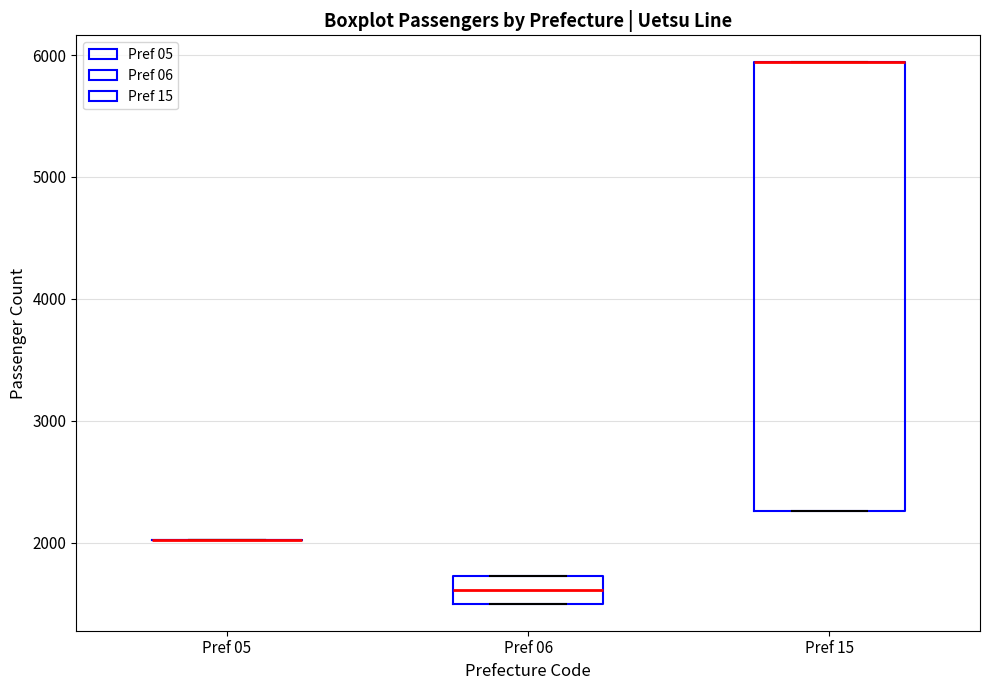

Comparing the boxes themselves (not the whiskers), which one is the tallest?

Pref 15